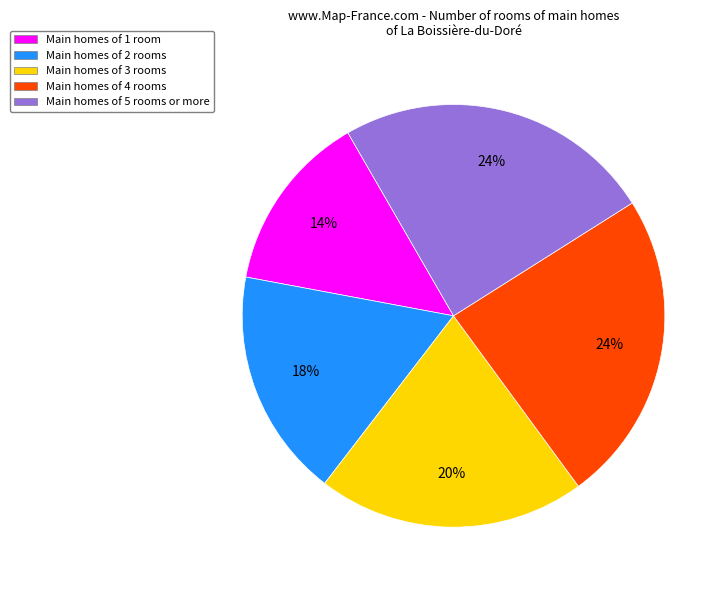

Is there a majority slice in this chart?

No